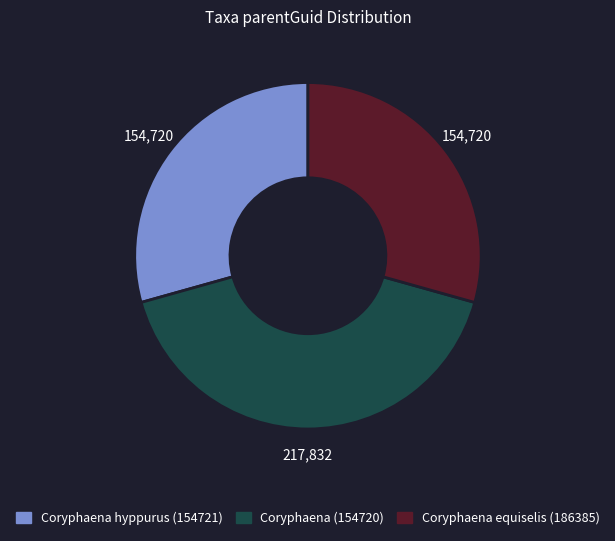

Does Coryphaena hyppurus (154721) represent more than half of the total?

No